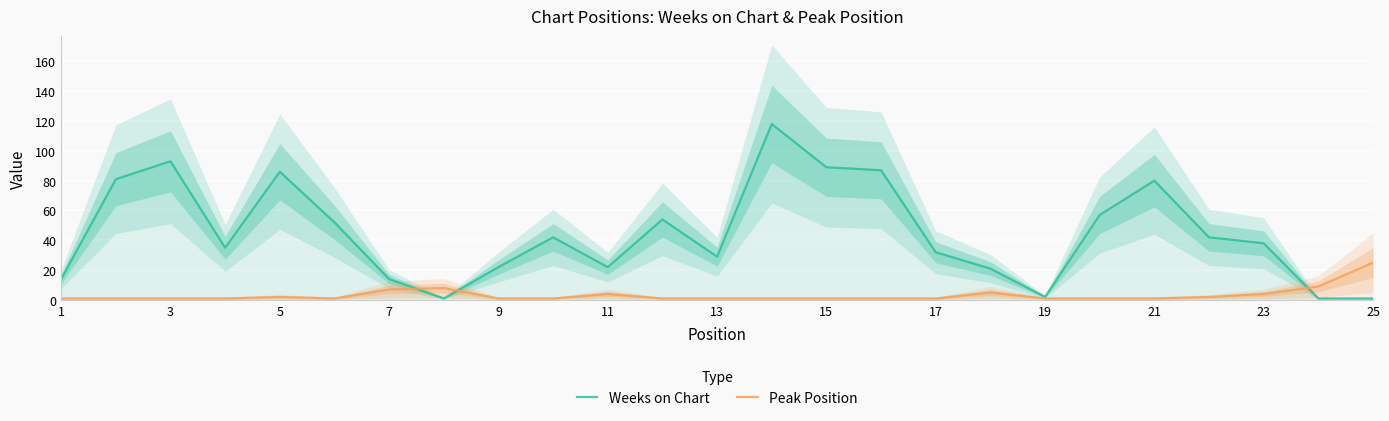

In Peak Position, how many points are higher than both neighbors (excluding endpoints)?

4